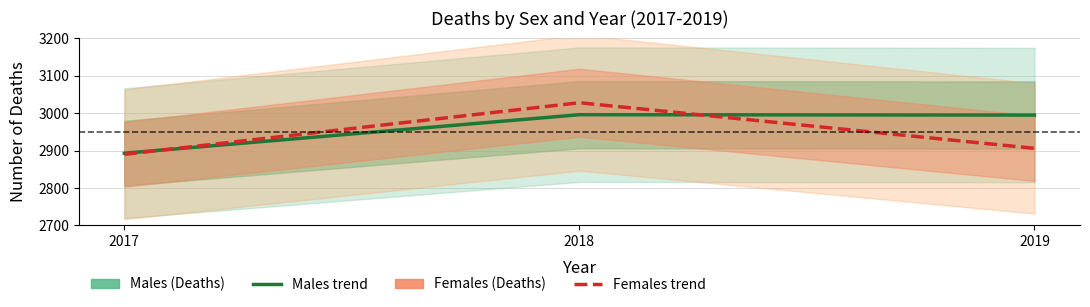

How many data points in Males are less than 2995?

1